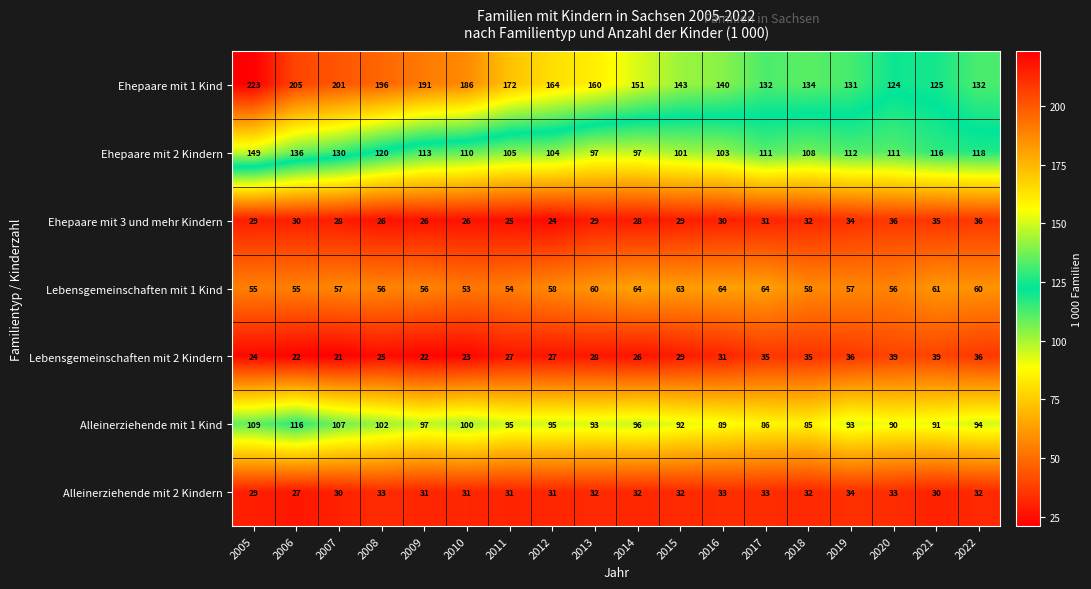

Which series has the largest total across all categories?

Ehepaare mit 1 Kind